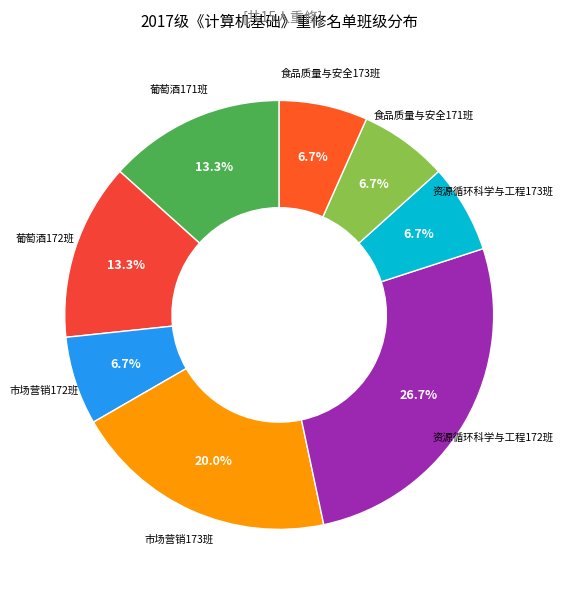

Count the number of slices in the pie.

8